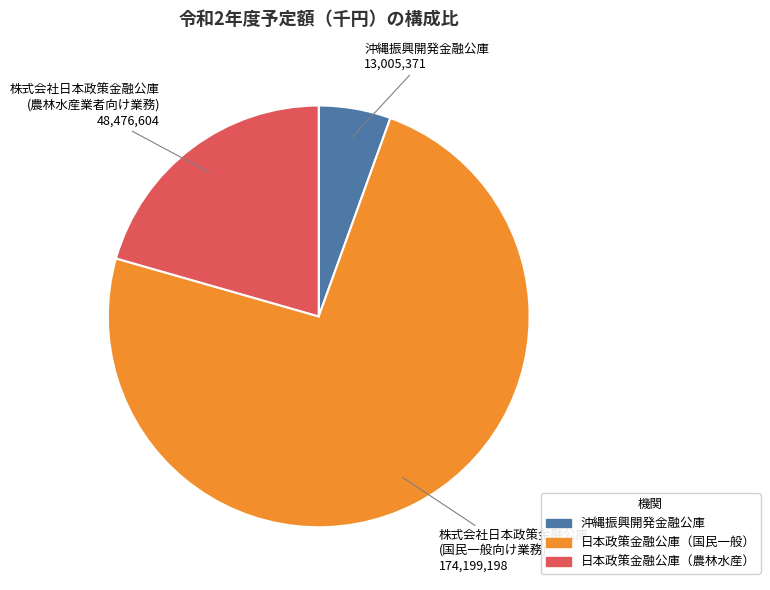

Does any single category account for the majority?

Yes